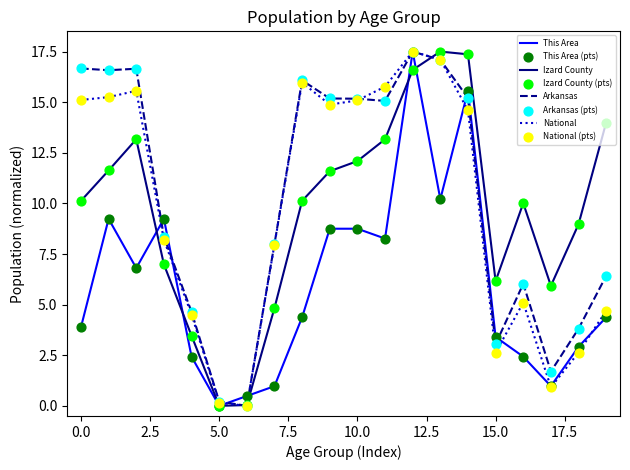

What are all the series names shown in the legend?

This Area, Izard County, Arkansas, National